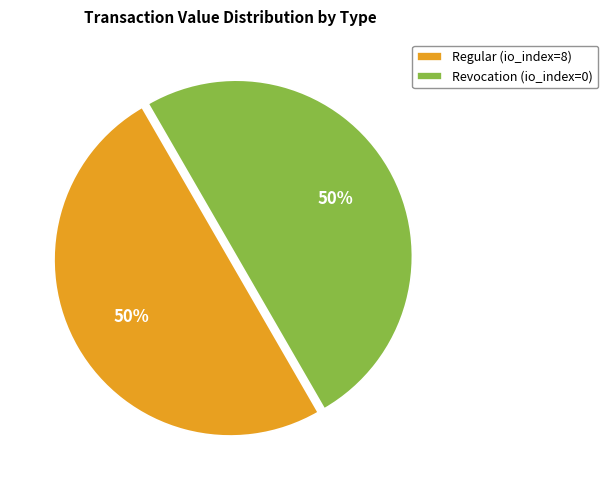

To the nearest percent, what percentage of the pie is Revocation (io_index=0)?

50%